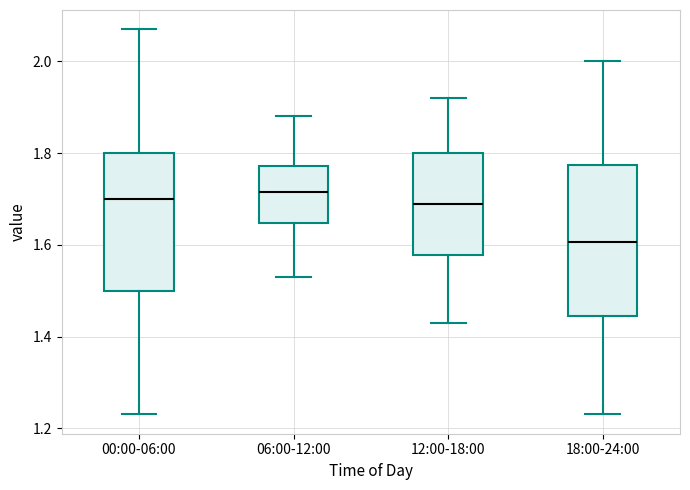

Comparing the boxes themselves (not the whiskers), which one is the tallest?

18:00-24:00